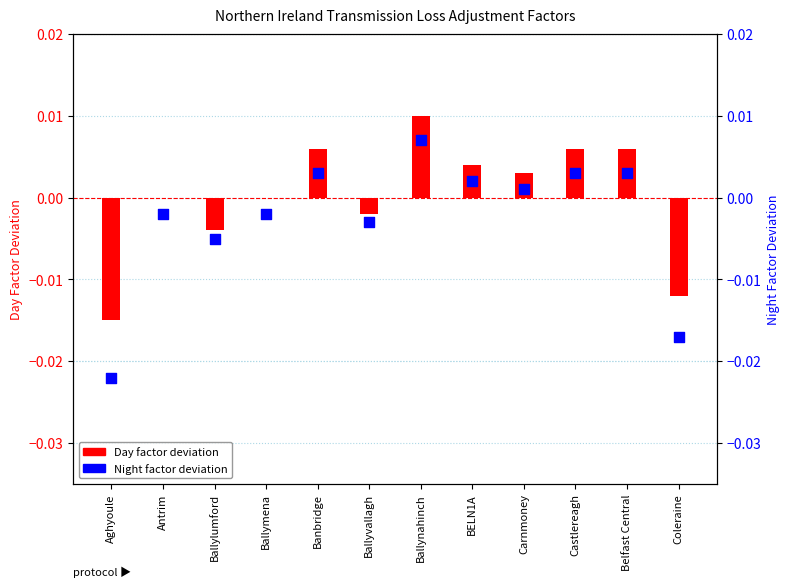

Which series has the largest total across all categories?

Day factor deviation